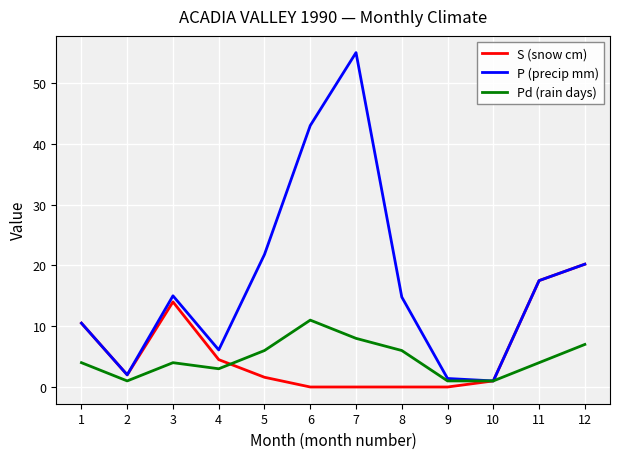

What is the maximum value shown in the chart?

55.0